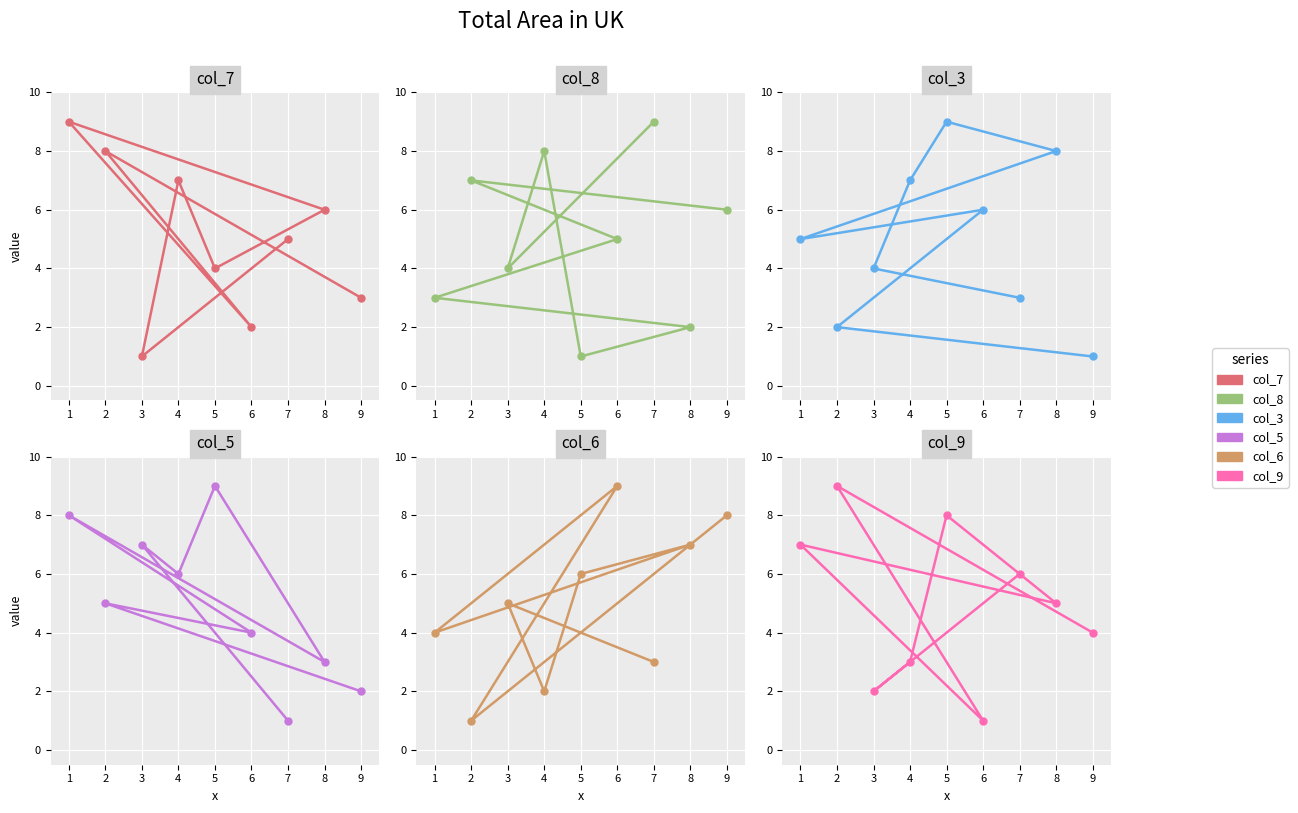

Count the number of categories in the chart.

9